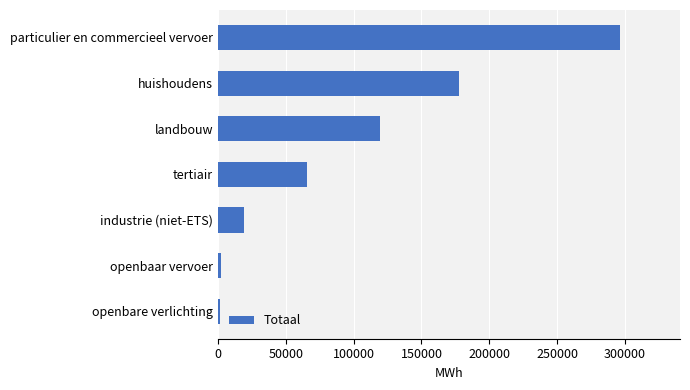

What is the ratio of the value at tertiair to the value at landbouw?

0.6